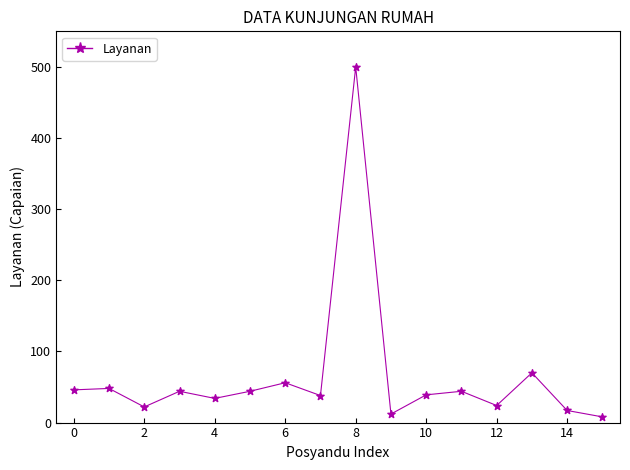

True or false: there are more than 2 points higher than both neighbors.

True